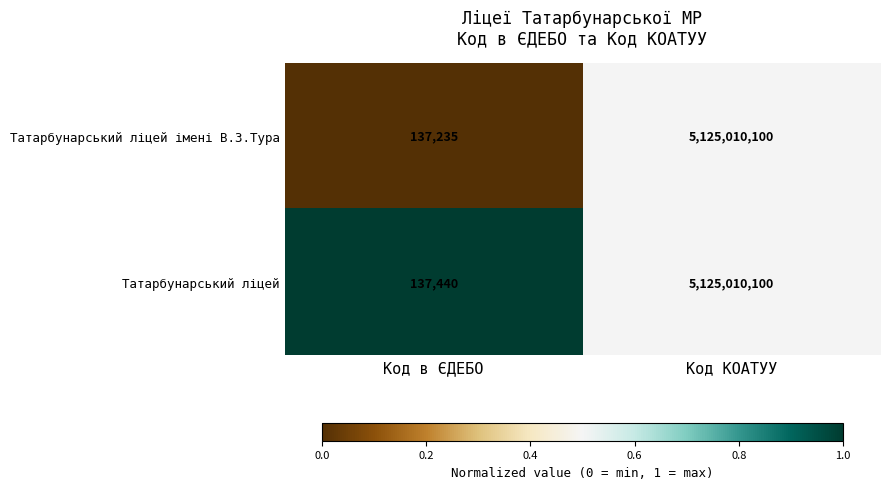

Rank the series by their average value, from lowest to highest.

Татарбунарський ліцей імені В.З.Тура, Татарбунарський ліцей